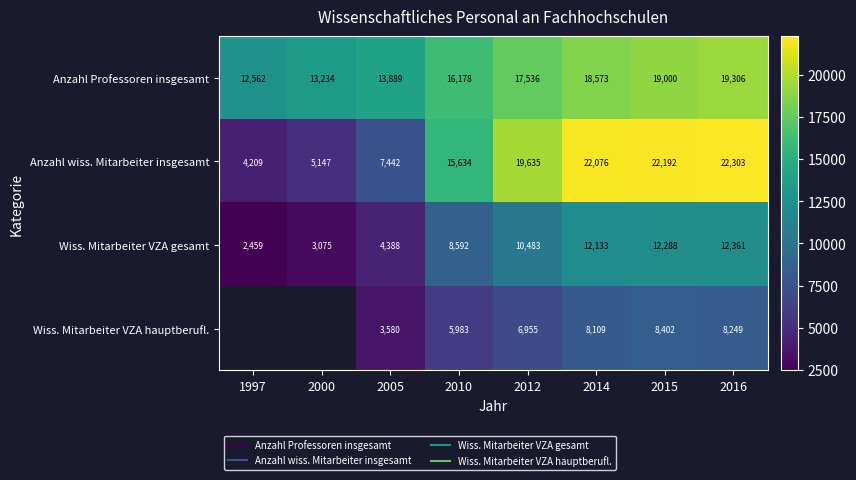

At how many categories does at least one series exceed 5047?

8